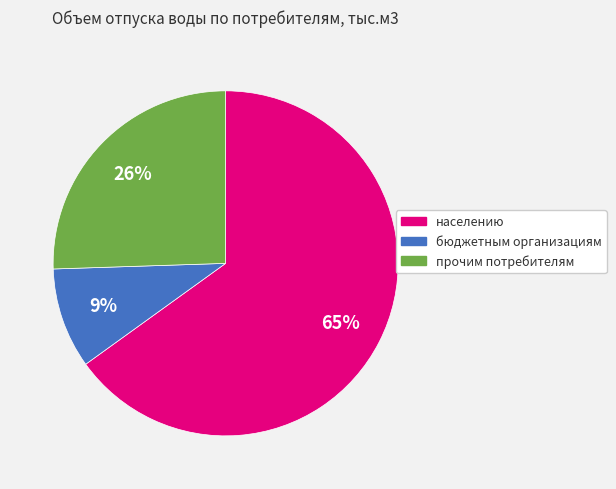

Do прочим потребителям and населению together represent more than half of the pie?

Yes